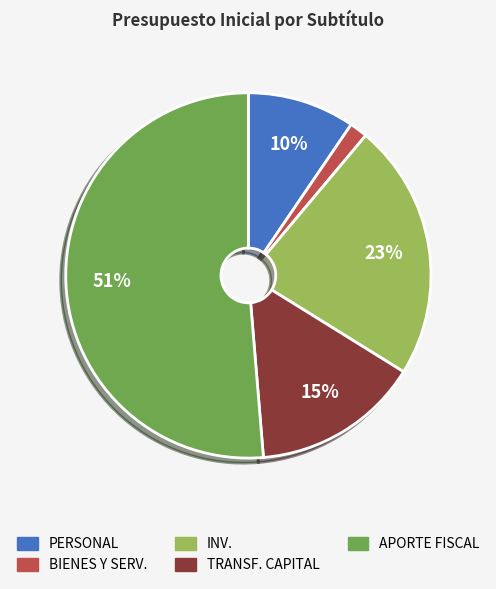

Does any single category account for the majority?

Yes